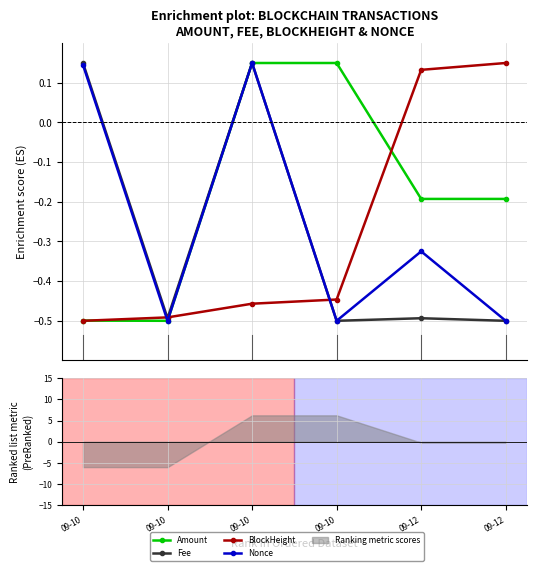

What is the difference between the maximum and minimum values in the Amount series?

0.7